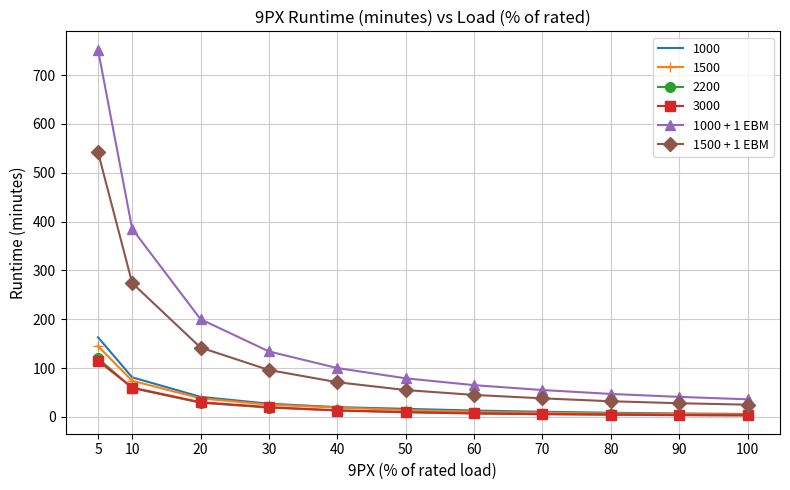

The 3000 series shows 5.5 at 70. True or false?

True